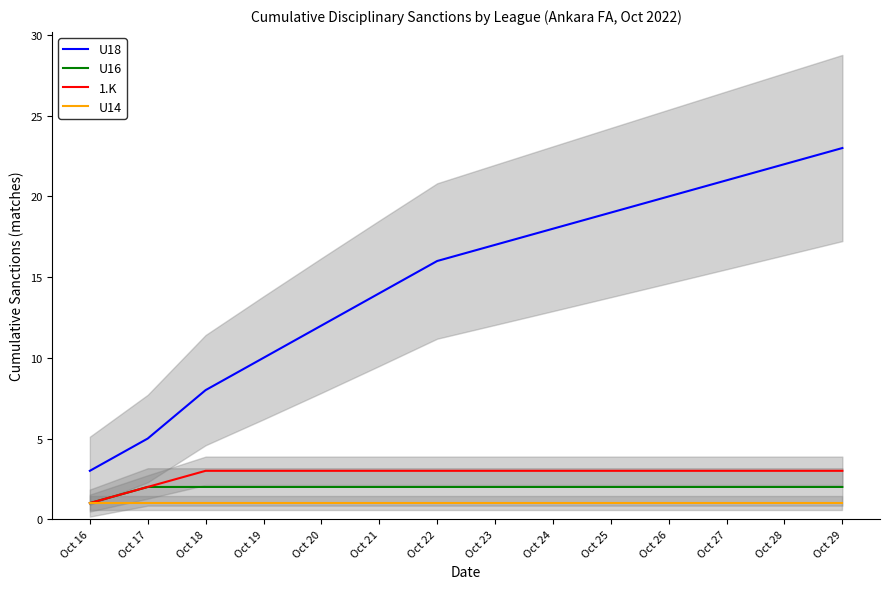

Between Oct 19 and Oct 27, which series saw the biggest shift?

U18